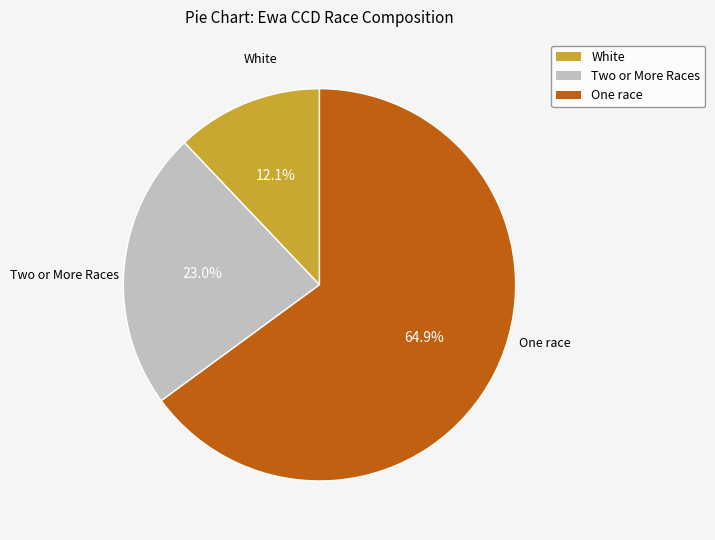

How many slices are in this pie chart?

3